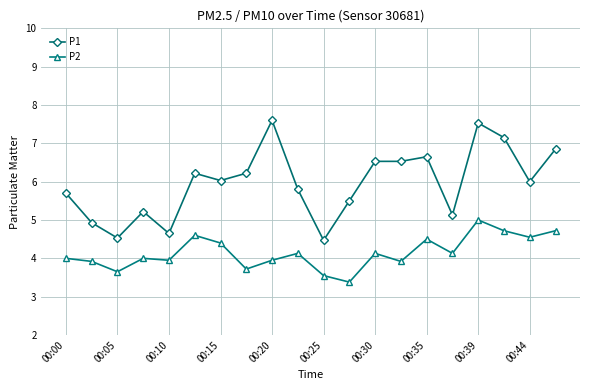

List the series in order of their overall mean, highest first.

P1, P2